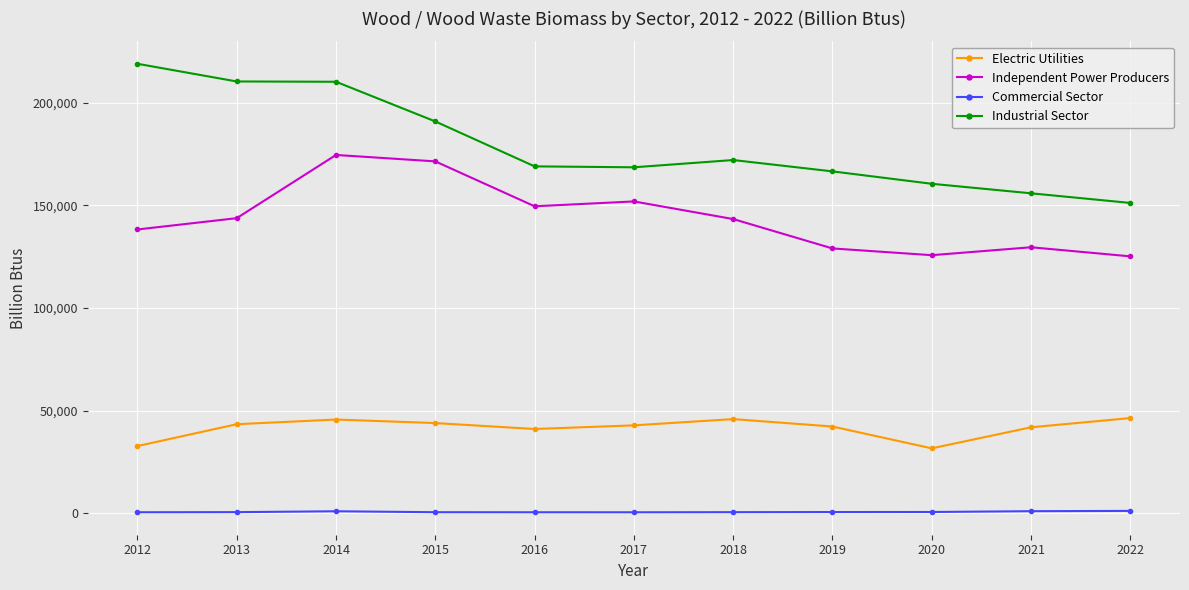

What is the value of the Electric Utilities point at the 2nd from the left?

43363